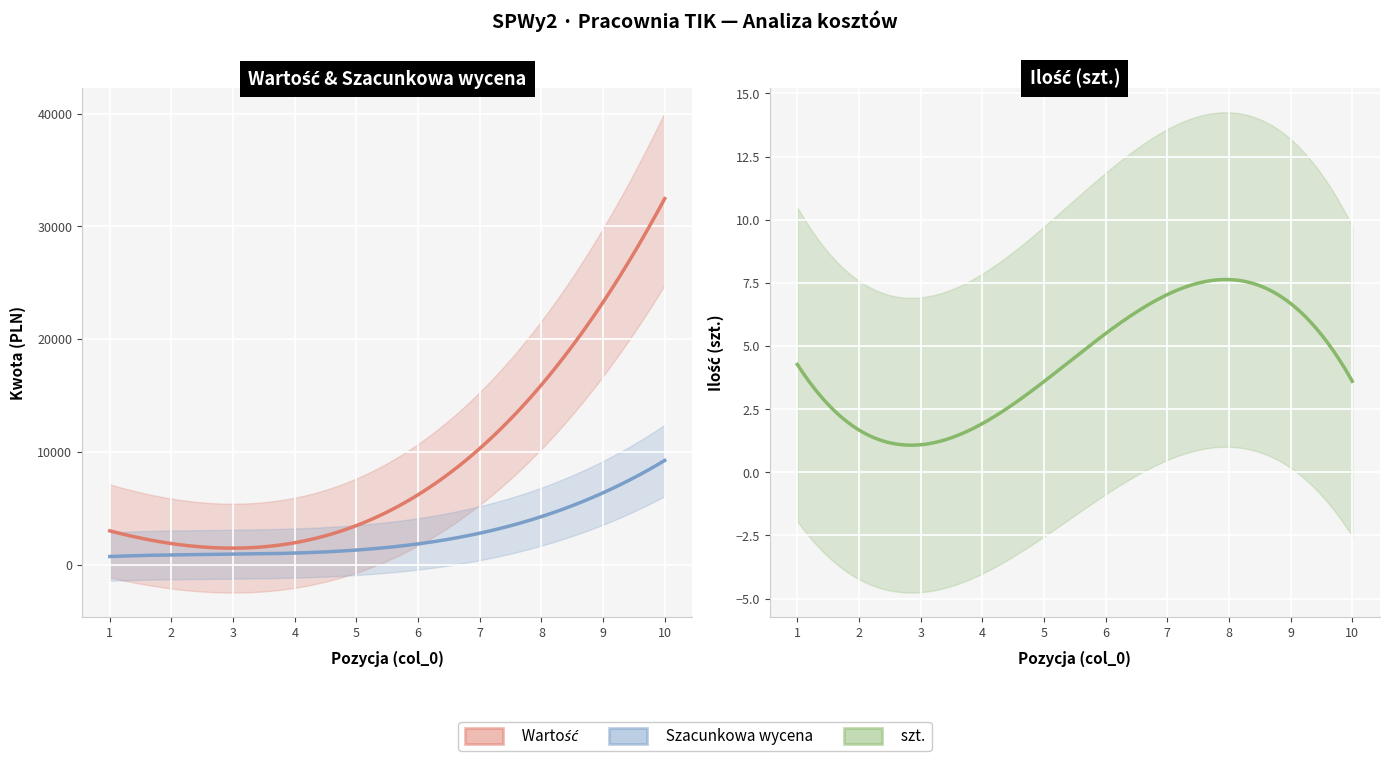

At 6, list the series in order from smallest to largest.

szt., Szacunkowa wycena, Wartość